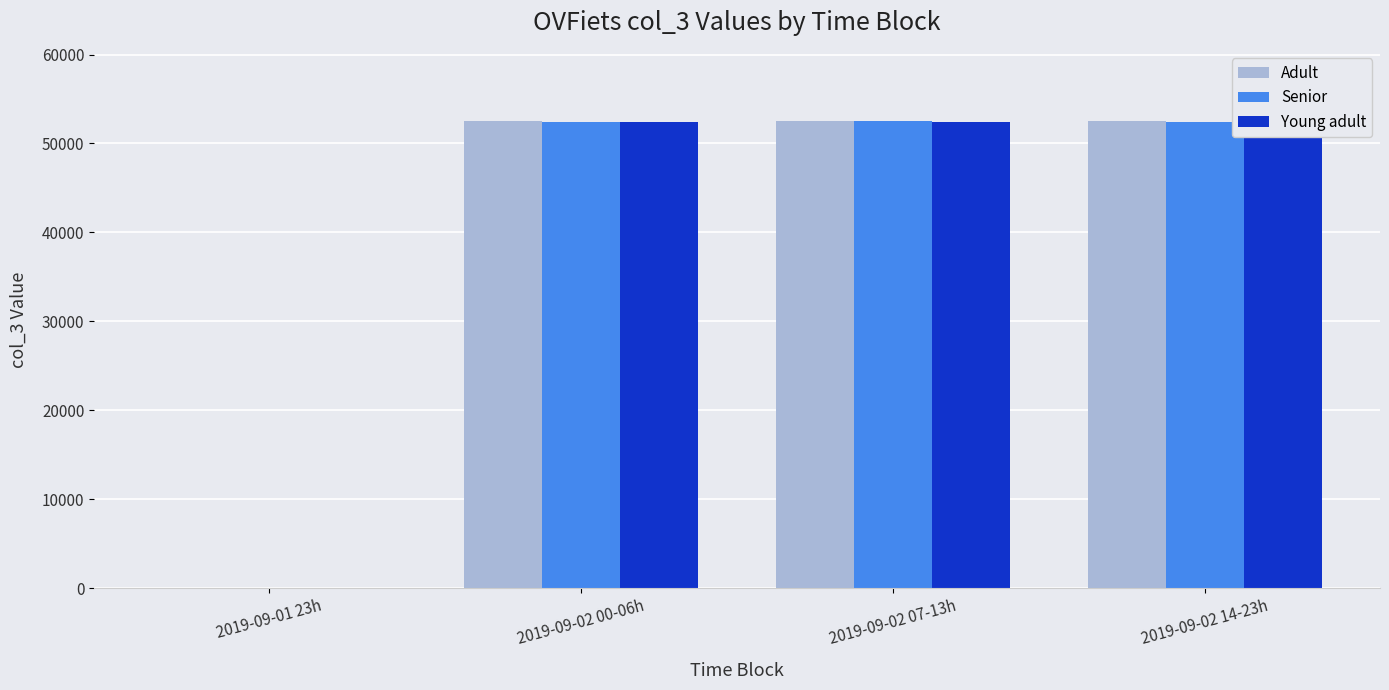

Between 2019-09-02 14-23h and 2019-09-02 00-06h, which is larger?

2019-09-02 14-23h